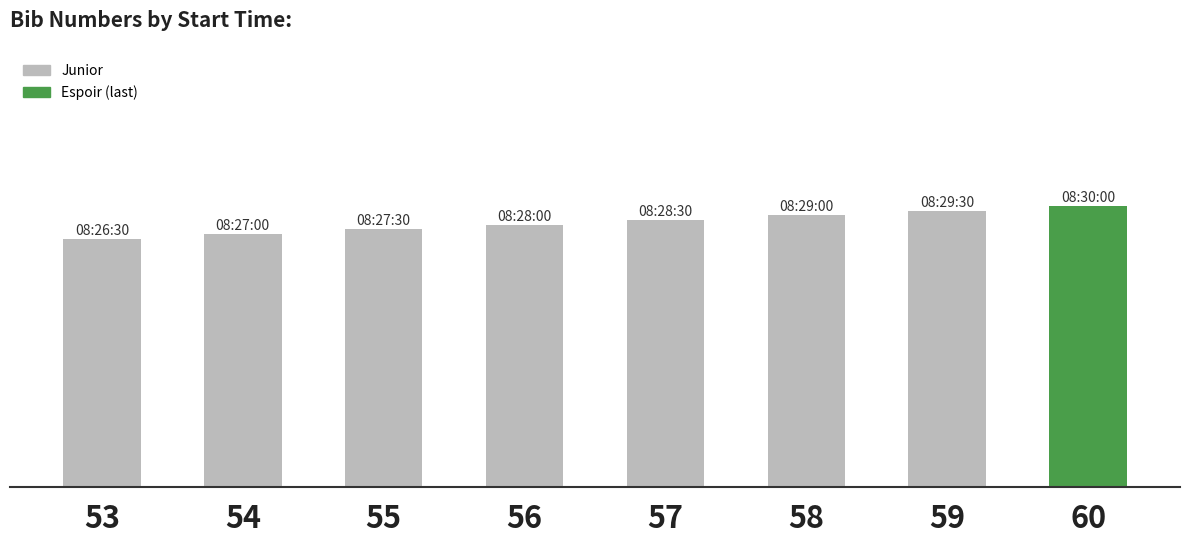

What is the sum of all values?

452